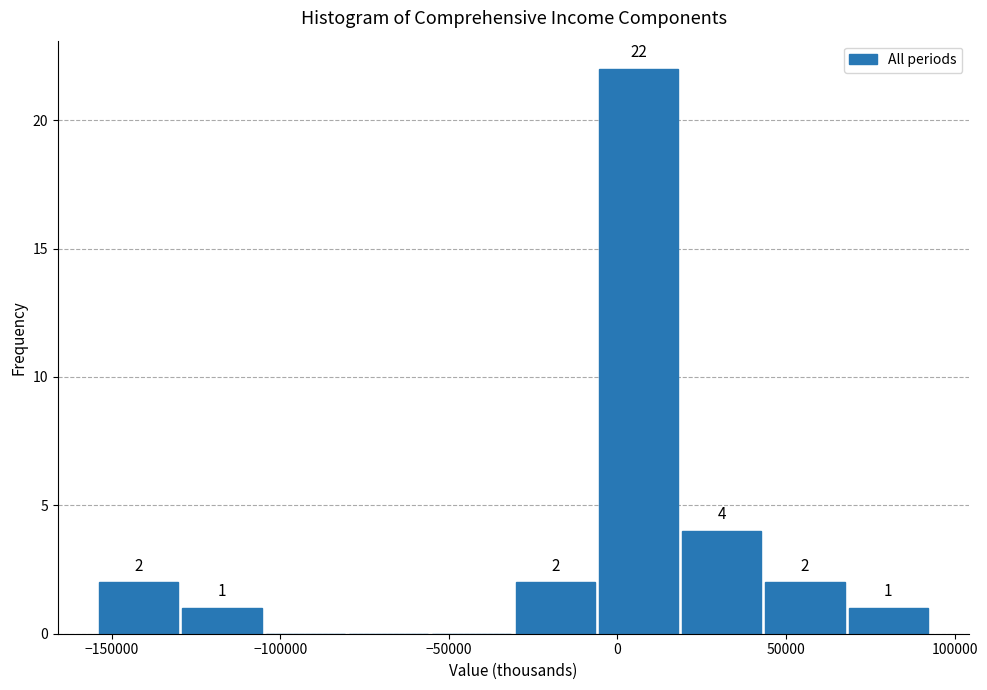

Over which range of the x-axis is the bar tallest?

-5000 to 20000